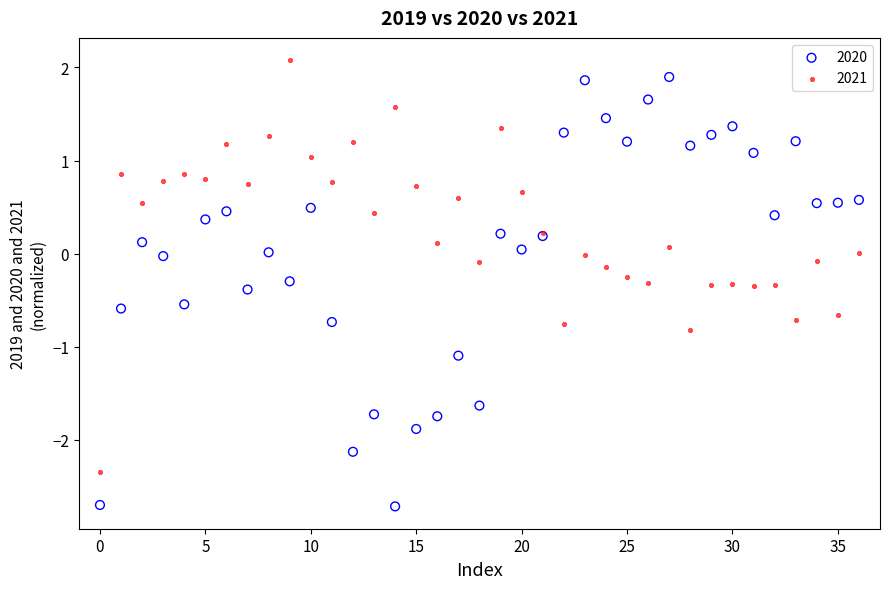

Which series has the widest spread of Y values?

2020